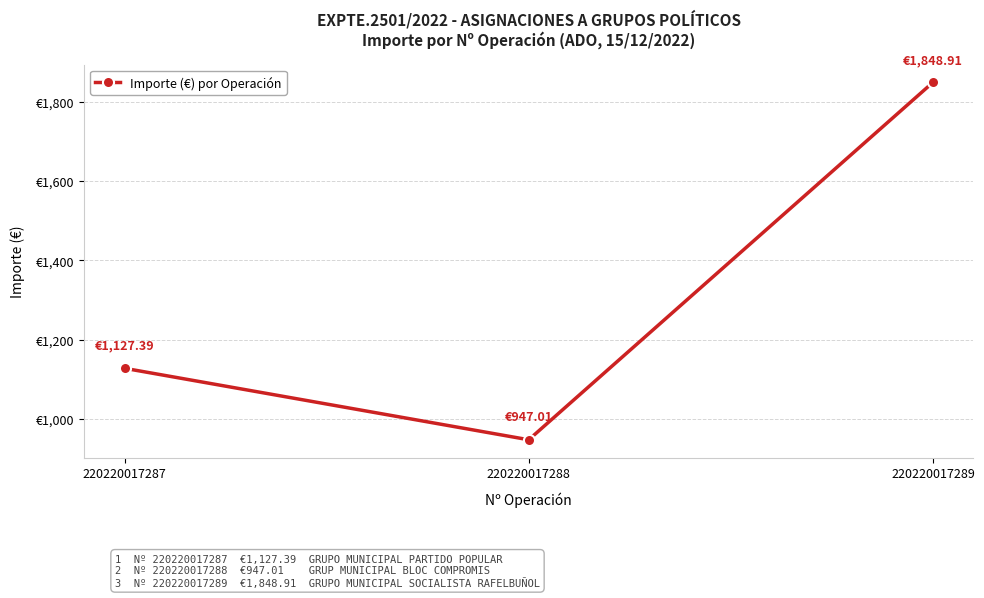

What is the value of the 2nd point from the left?

947.0